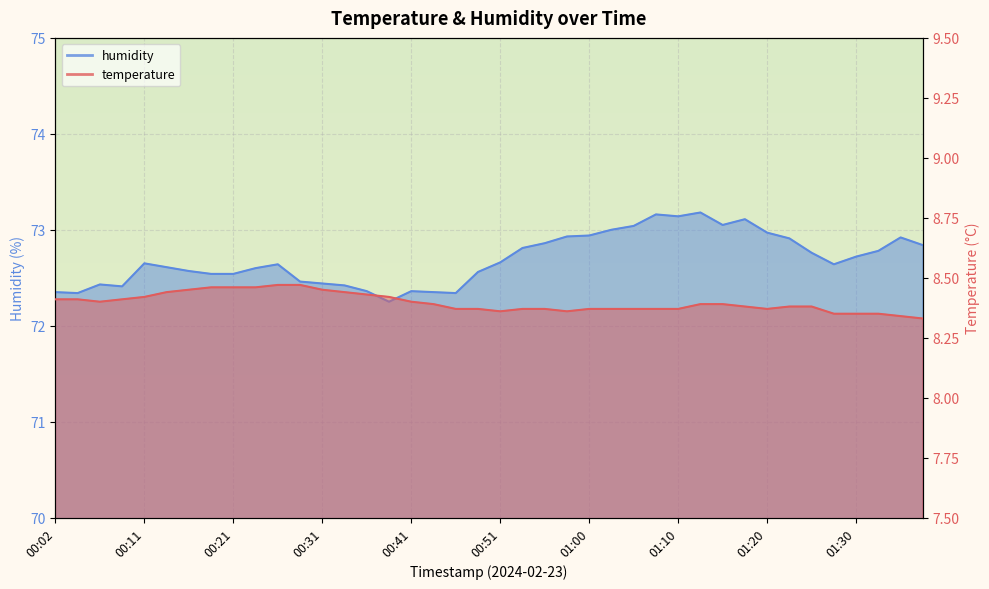

What is the sum of all humidity values?

2907.6